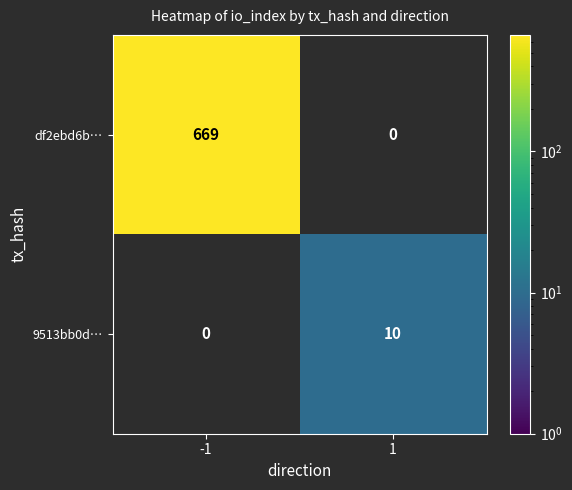

At how many categories does at least one series exceed 170?

1